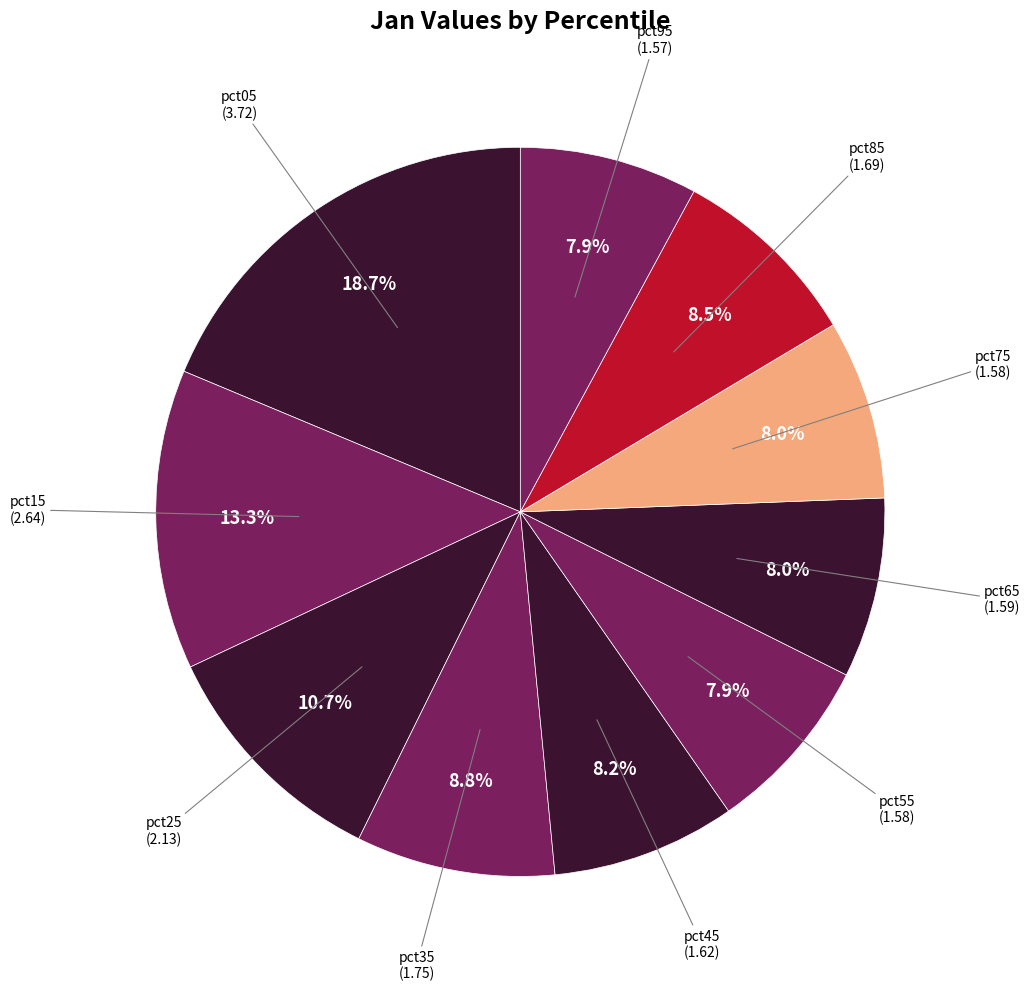

True or false: pct75 accounts for 14% of the total.

False